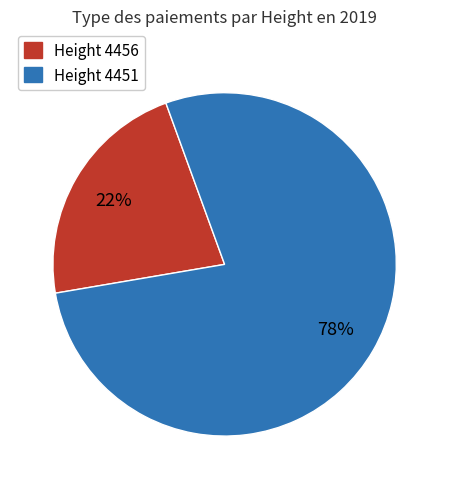

How many slices are in this pie chart?

2